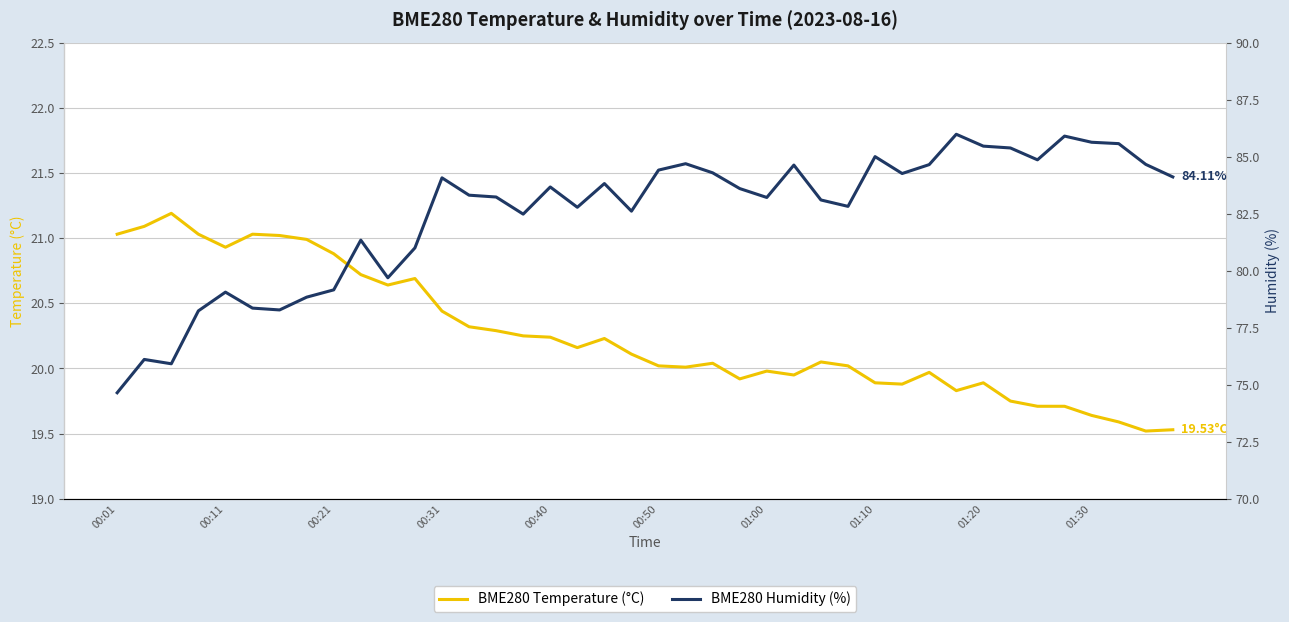

What is the minimum value for BME280 Humidity (%)?

74.7